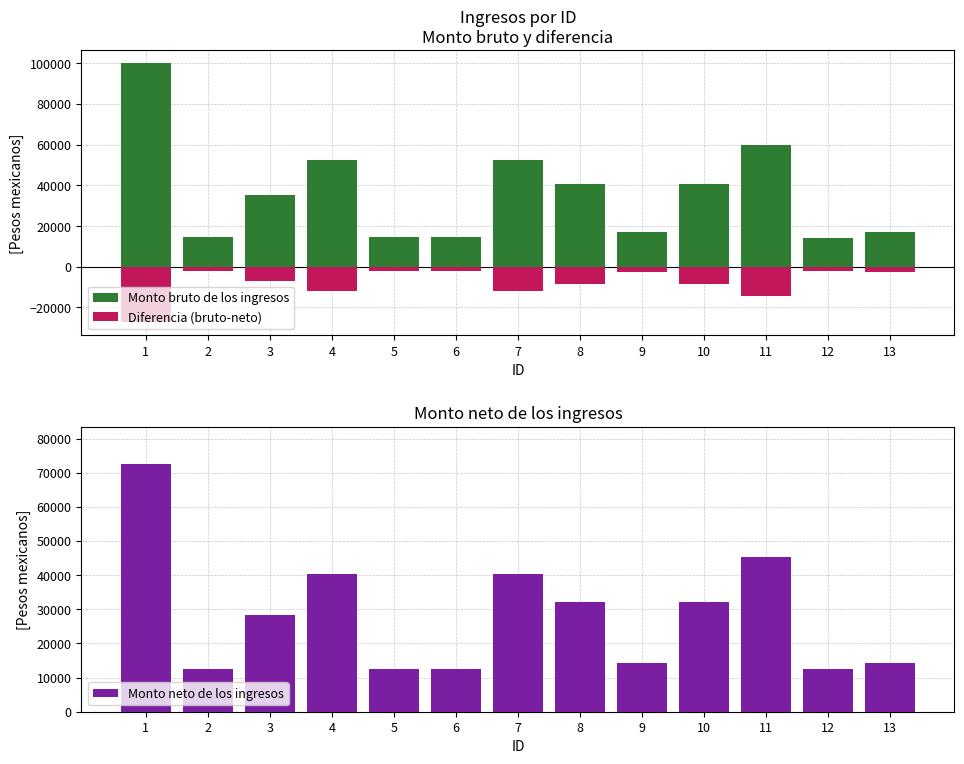

Which series has the largest total across all categories?

Monto bruto de los ingresos